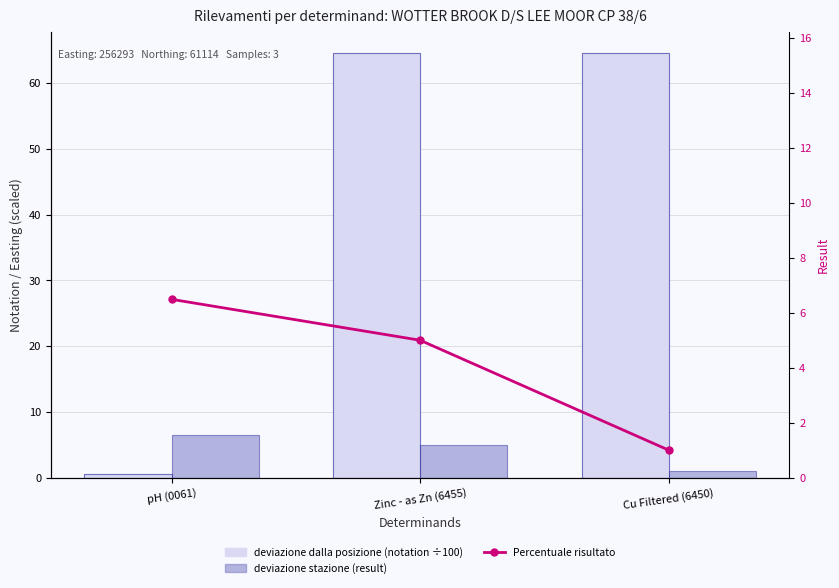

Which series has the widest spread of values?

determinand.notation (÷100)